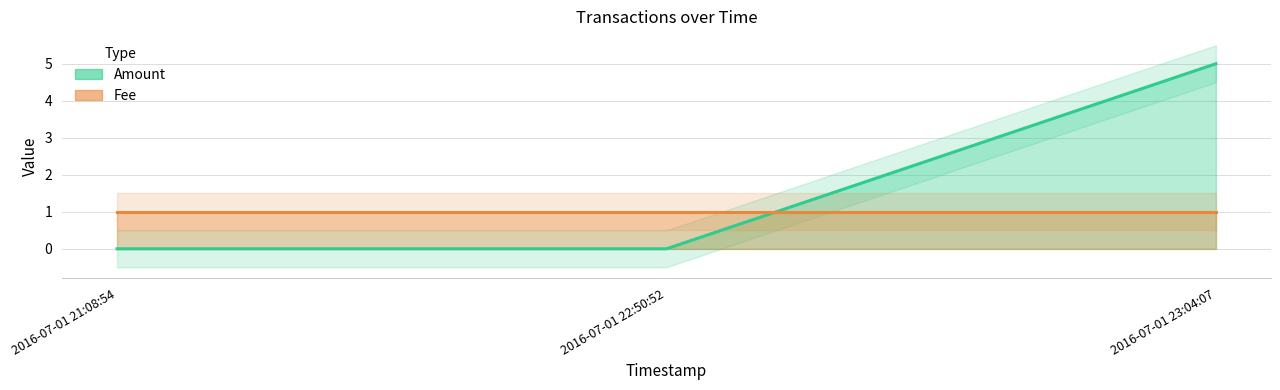

What is the maximum value shown in the chart?

5